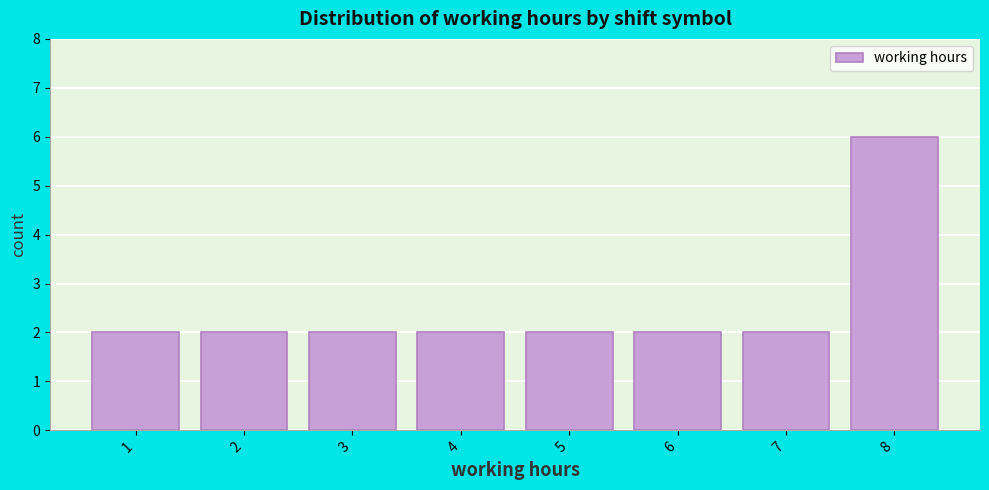

How tall is the bar that spans 7.5 to 8.5 on the x-axis? The values are not printed on the chart, so give them approximately, as read against the axis.

6